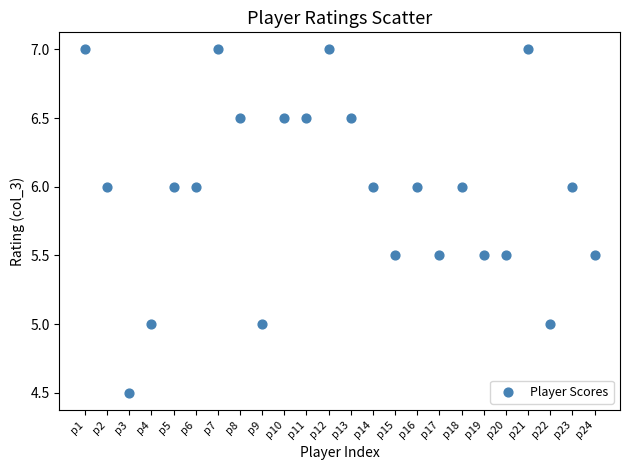

What is the range of Y values (max minus min)?

2.5